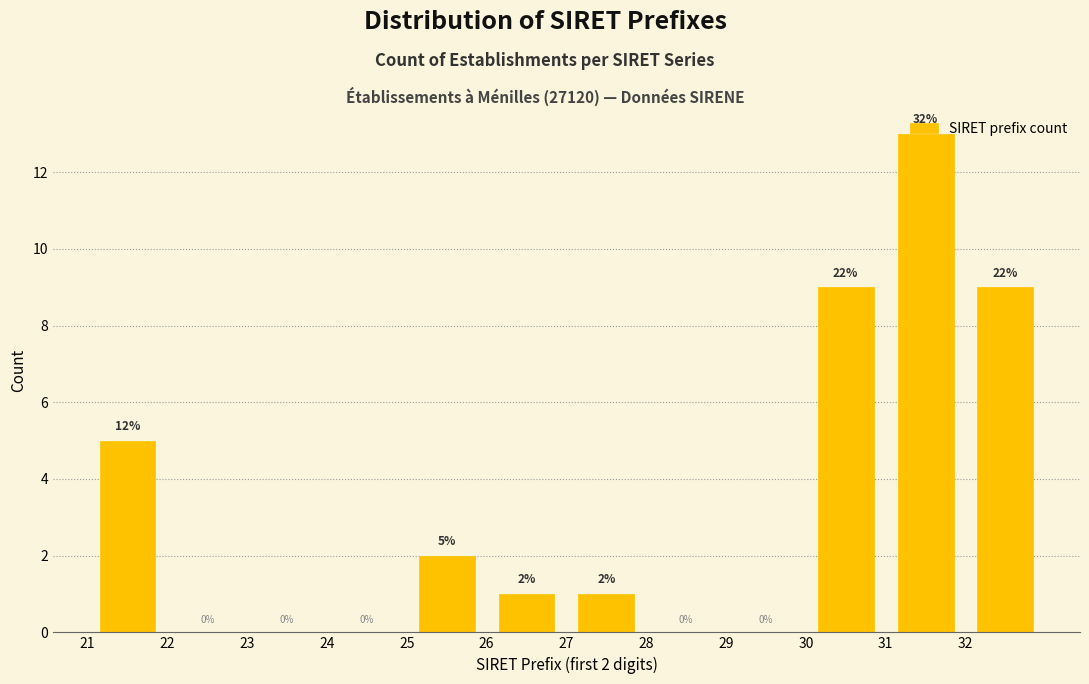

Which range on the x-axis has the tallest bar?

31 to 32